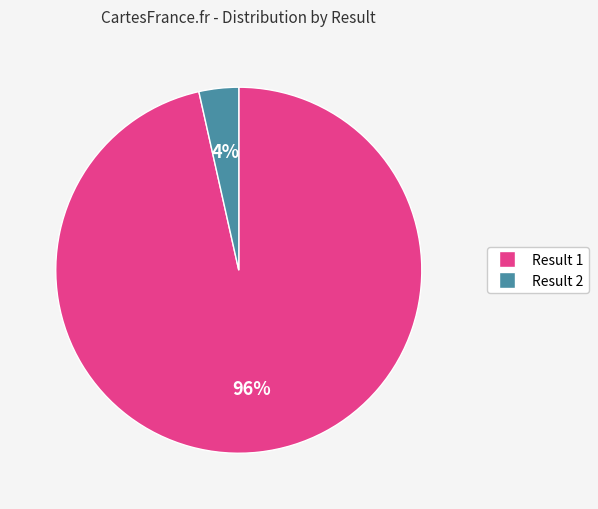

What is the largest slice in the pie chart?

Result 1